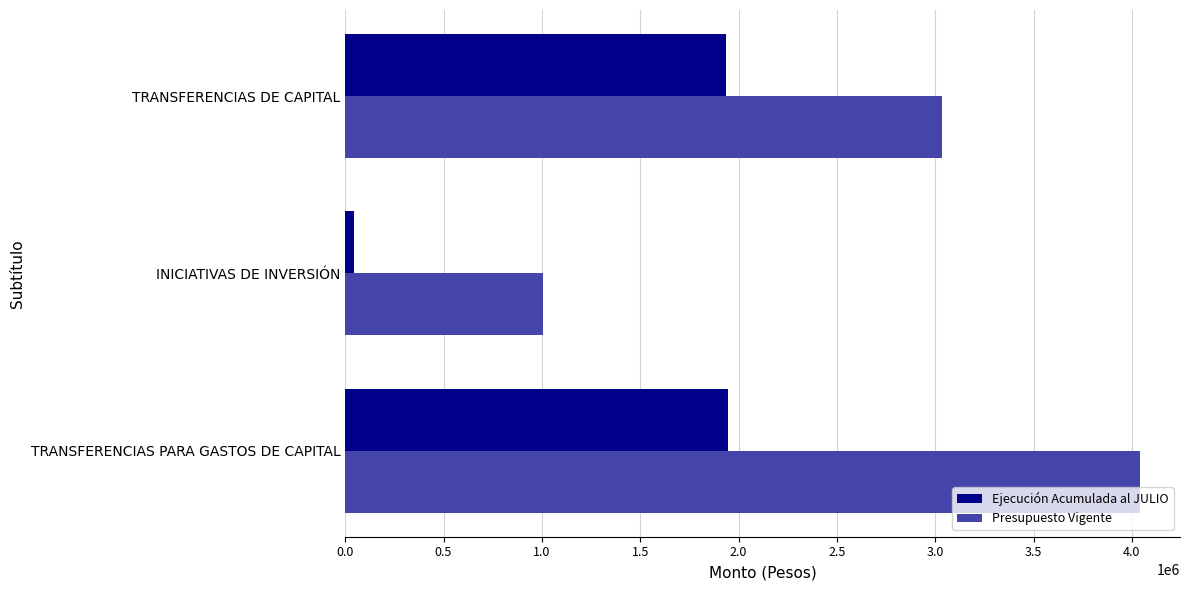

Read the Presupuesto Vigente value at TRANSFERENCIAS DE CAPITAL, to the nearest 50.

3035100